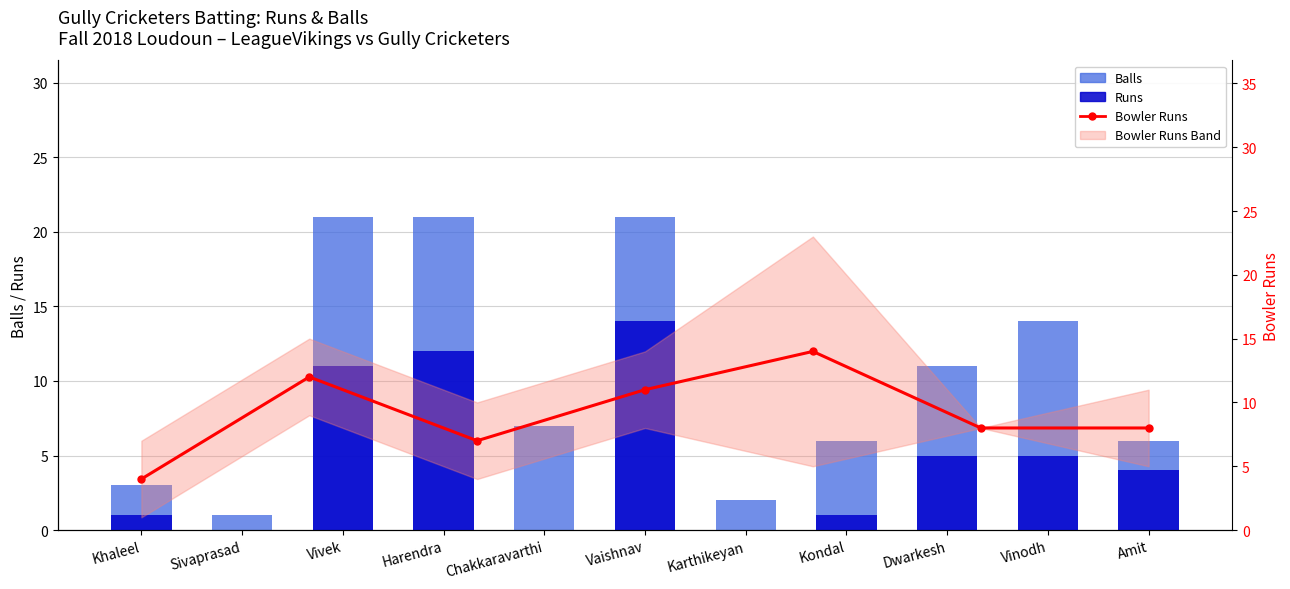

What is the label of the 7th bar from the right?

Chakkaravarthi